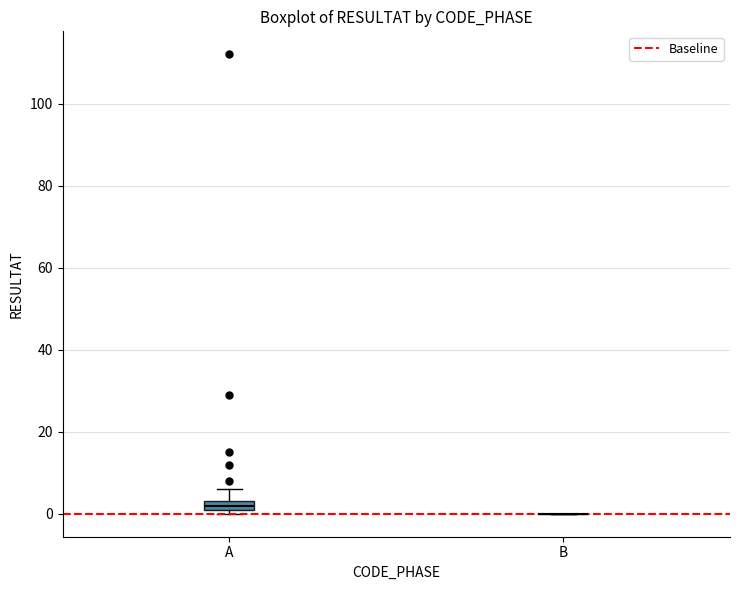

Where is the lower edge of the box for A on the y-axis? The values are not printed on the chart, so give them approximately, as read against the axis.

2